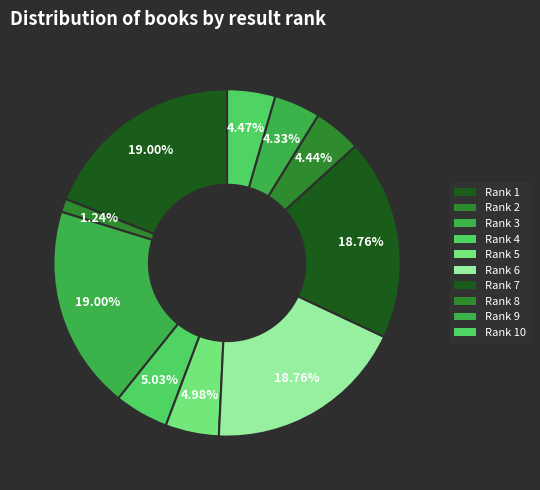

Count the number of slices in the pie.

10